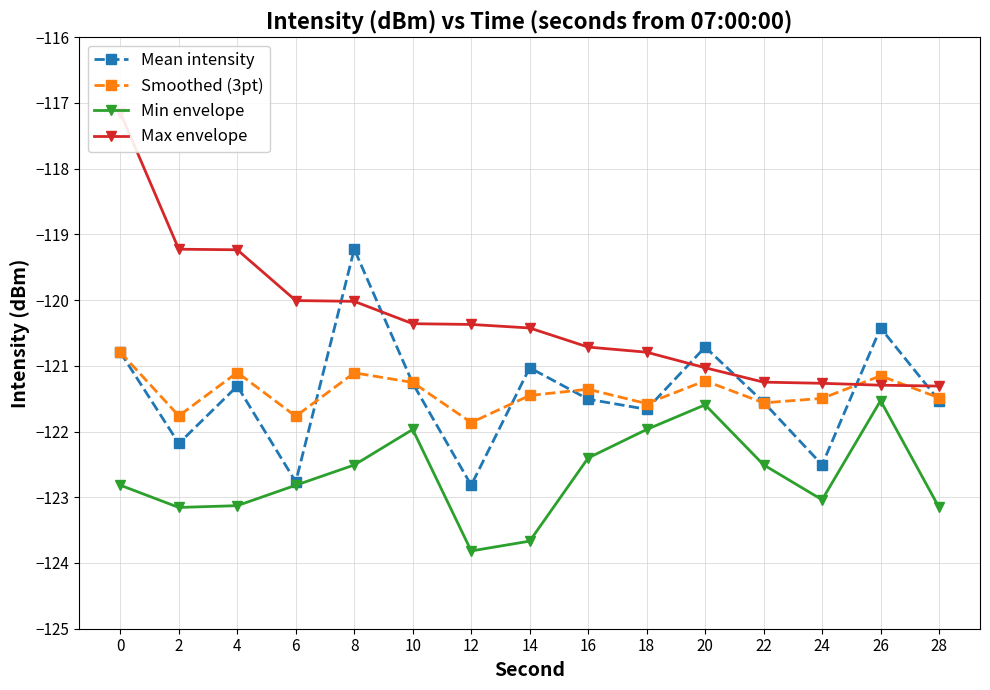

What is the value of the Smoothed (3pt) point at the 12th from the left?

-121.6